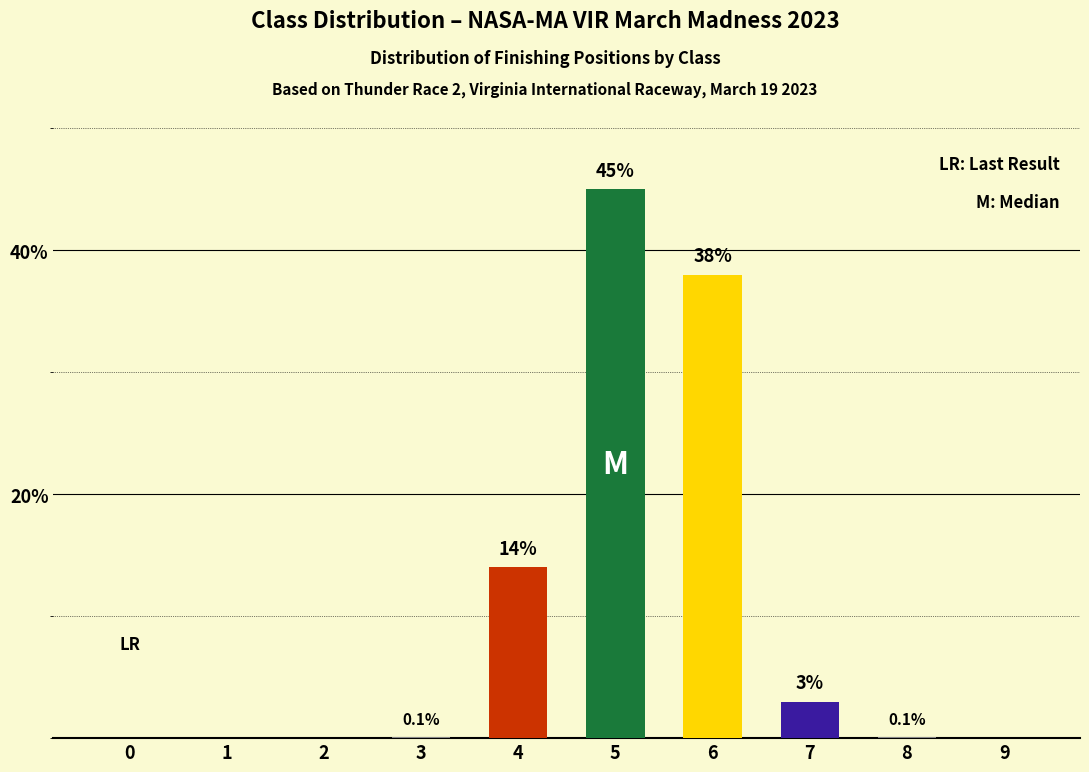

What is the difference between the values at 0 and 7?

3.0